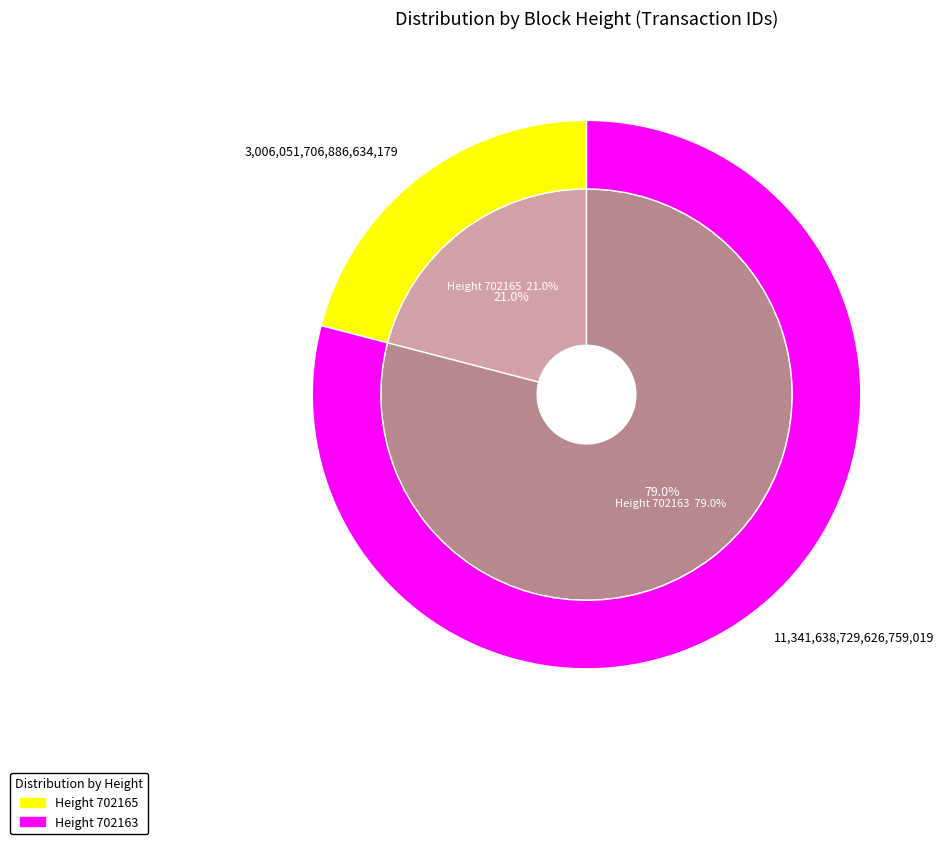

What portion of the pie excludes 702163?

21.0%